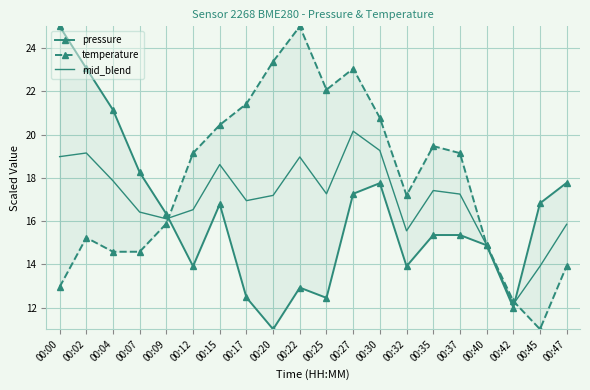

How many times do mid_blend and temperature cross each other?

2